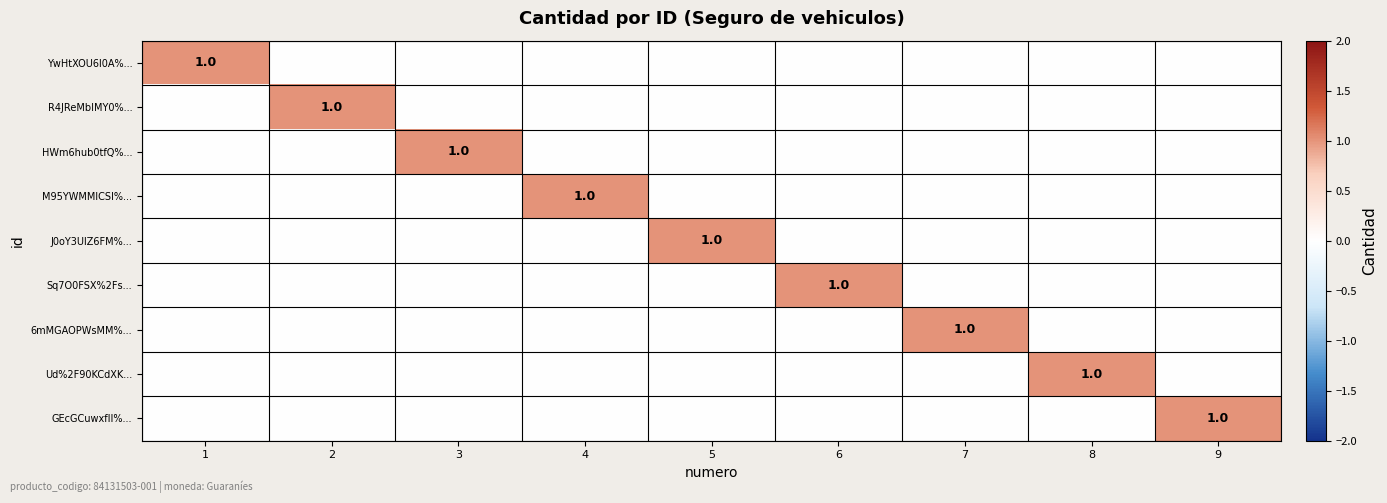

The Sq7O0FSX%2Fs... series shows 1 at 6. True or false?

True